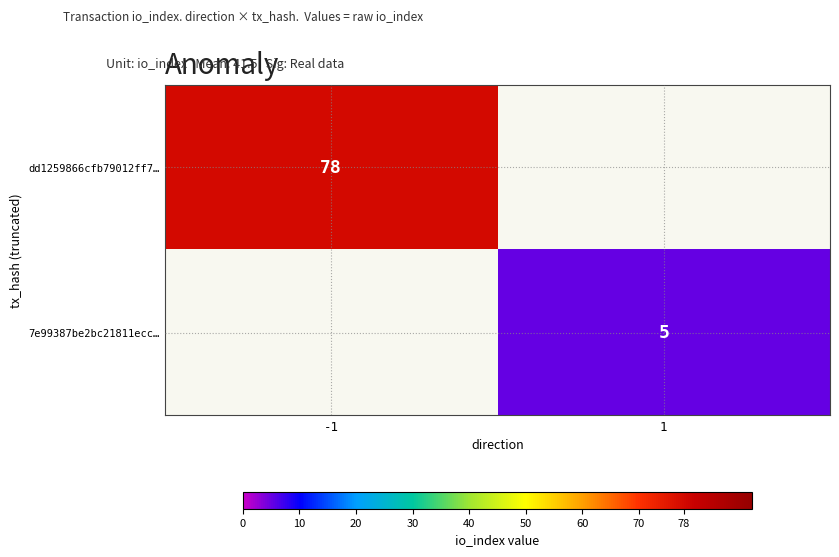

What is the spread (max minus min) of values at -1?

78